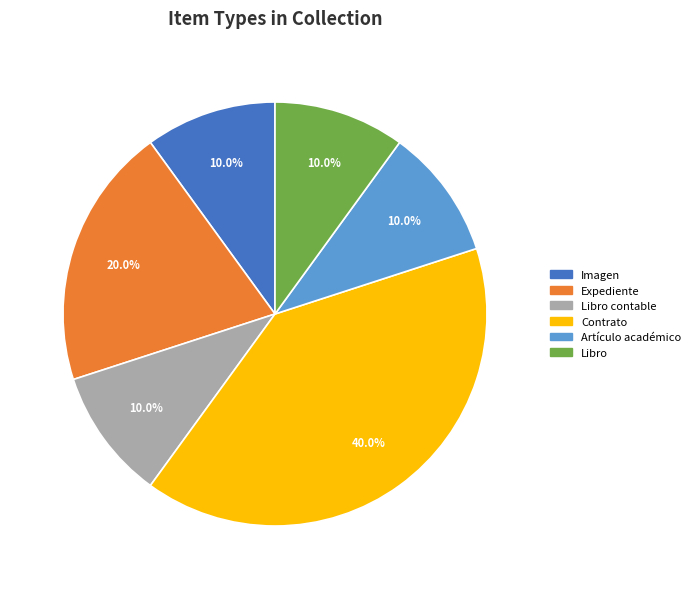

To the nearest percent, what portion does Artículo académico represent?

10%